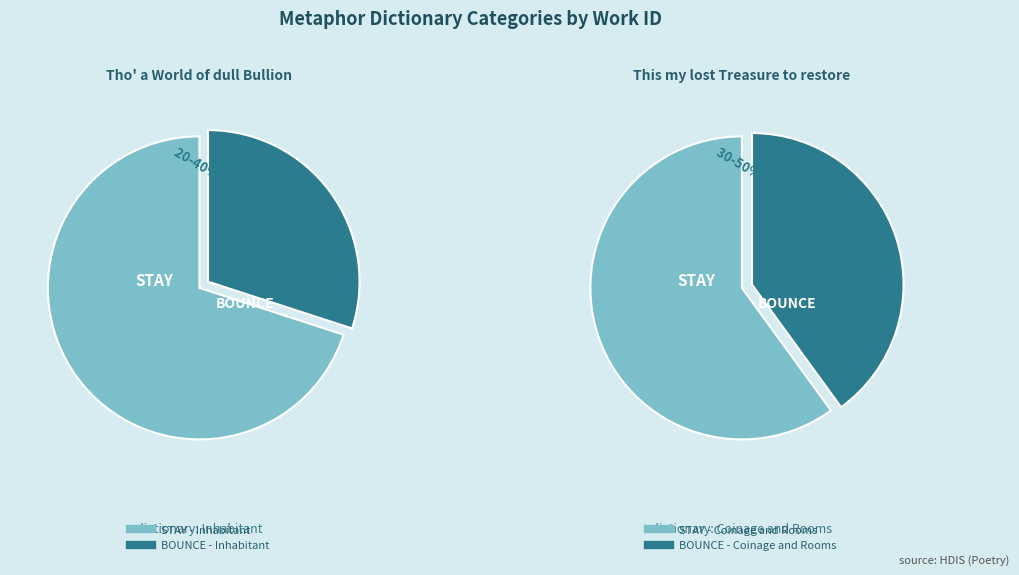

To the nearest percent, what is the average slice percentage?

50%